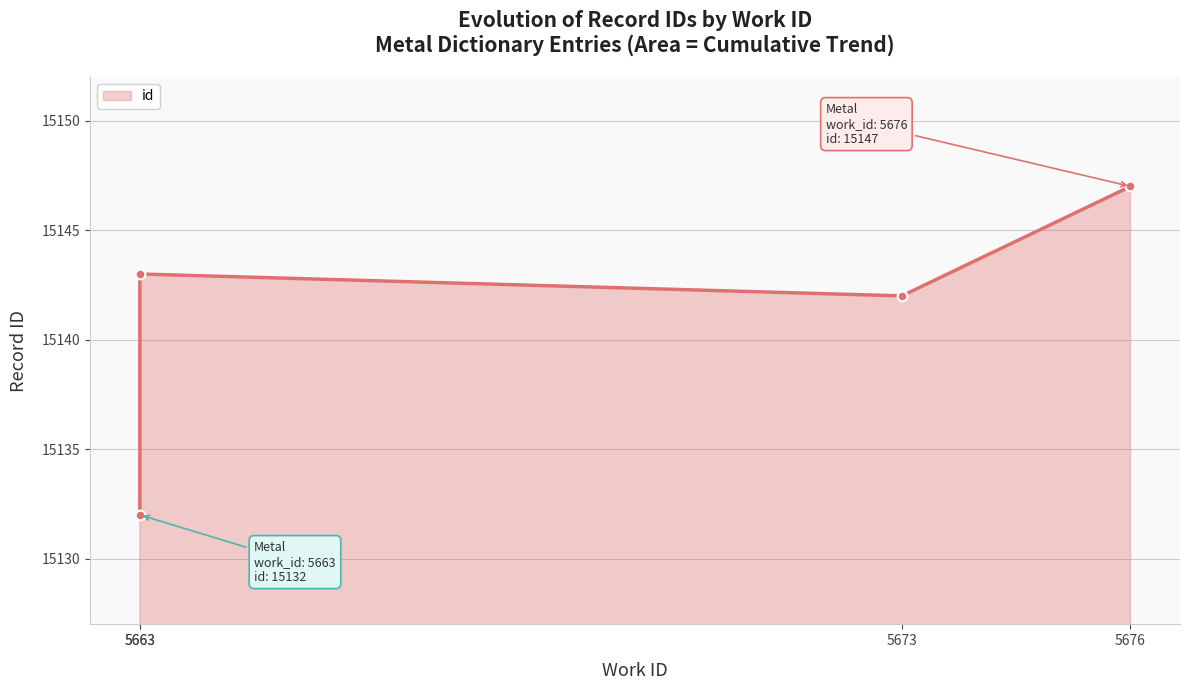

Where is the first local minimum?

5673